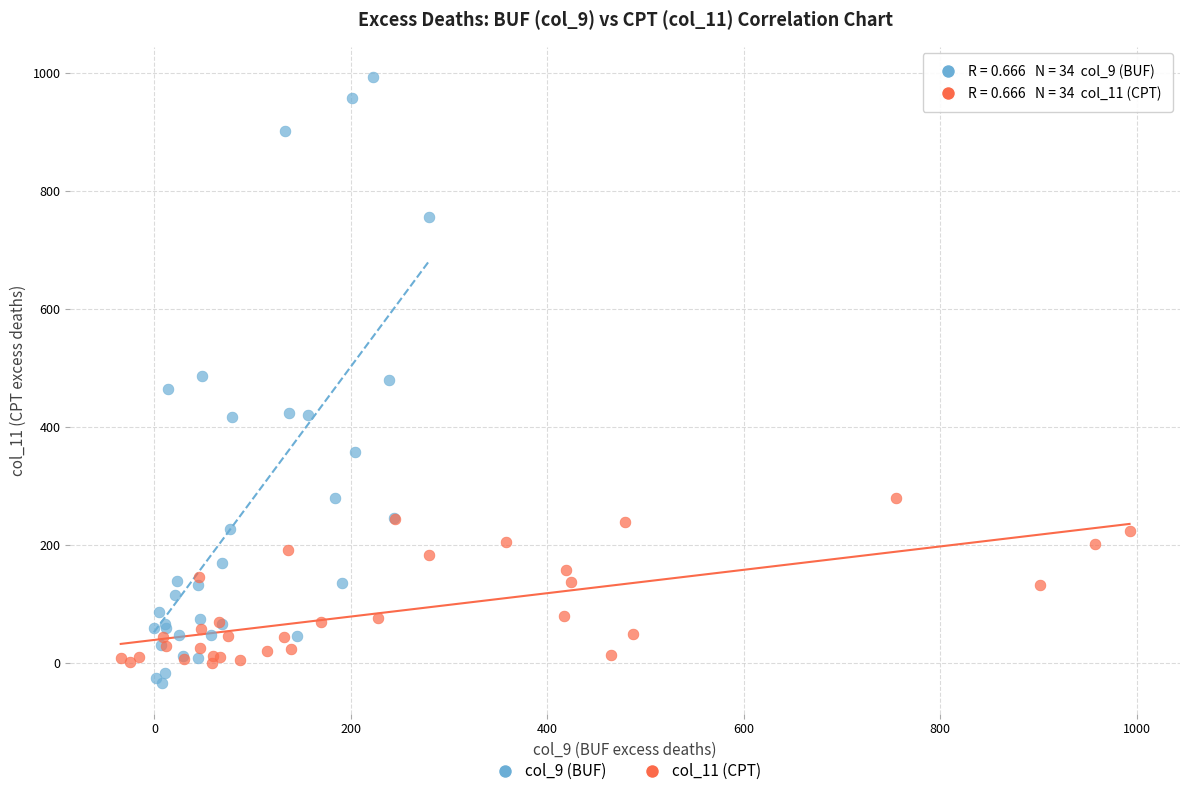

Which series contains the lowest Y value?

col_9 (BUF)